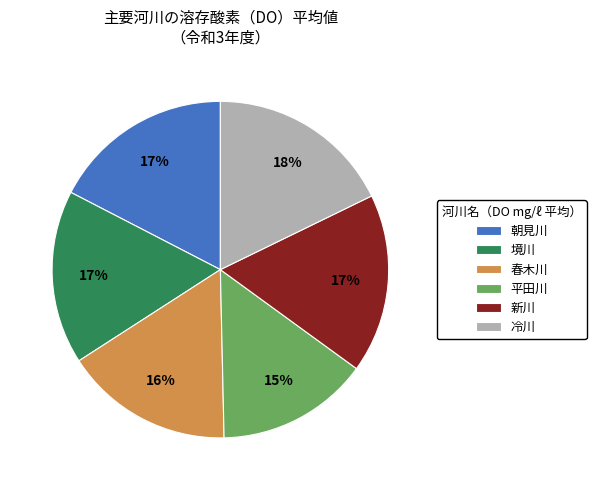

Which slice is the smallest?

平田川